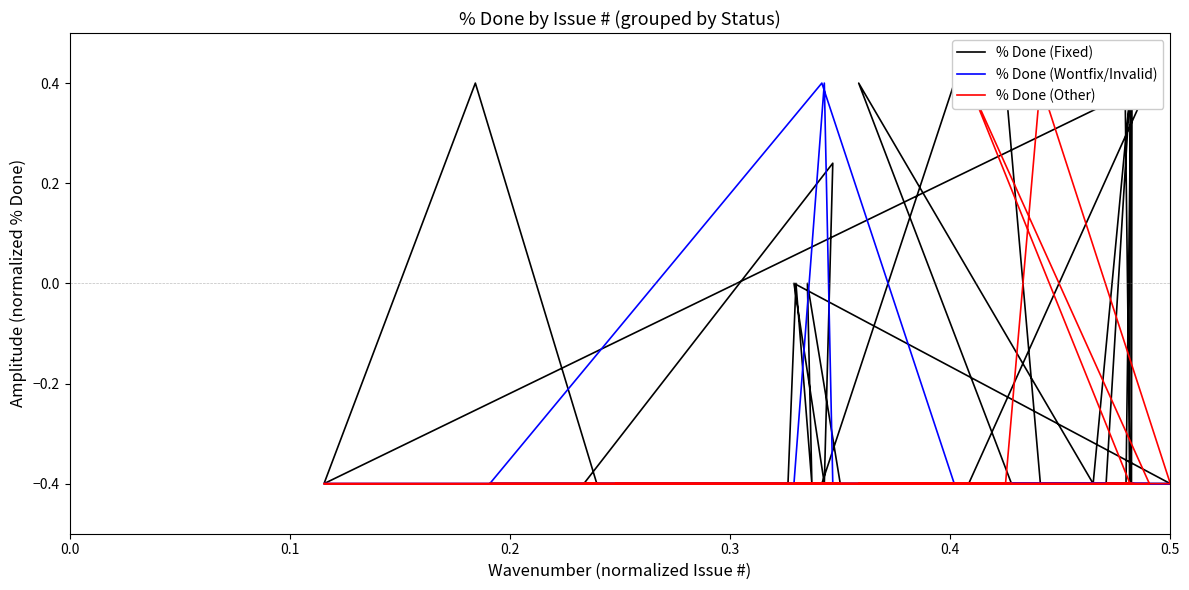

How many data points in % Done (Fixed) are less than 0?

25